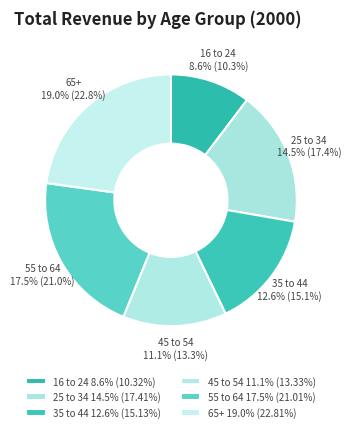

Between 45 to 54 and 16 to 24, which is larger?

45 to 54